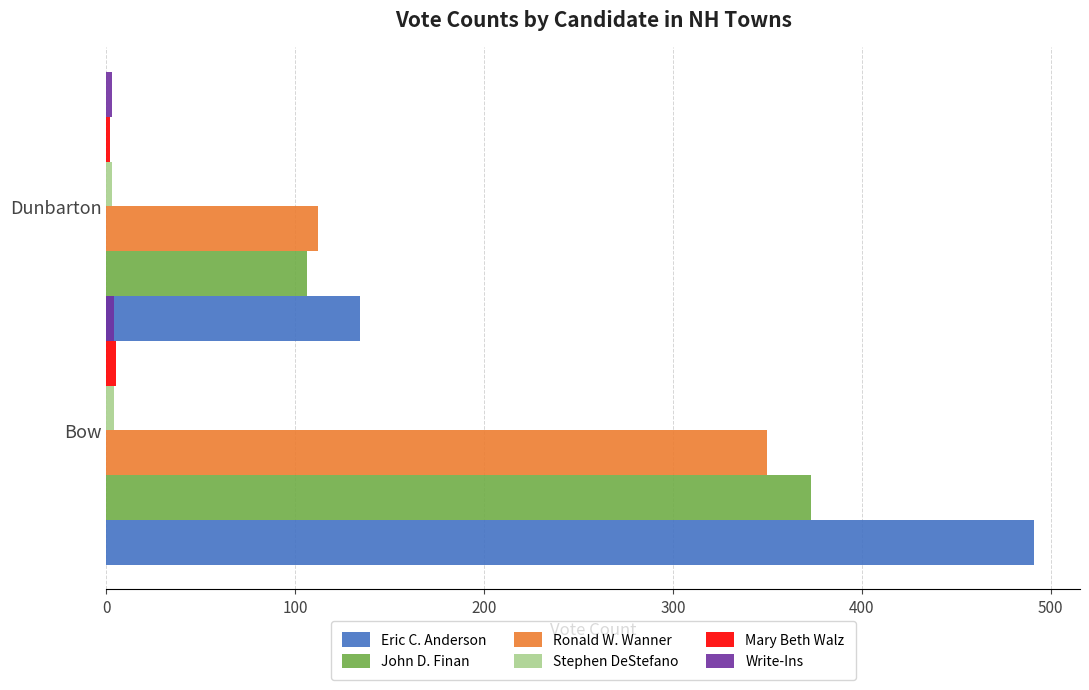

How many distinct data groups are displayed?

6